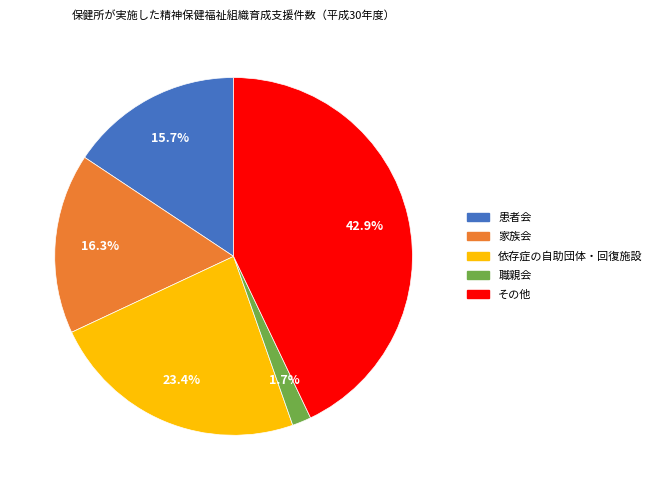

Which has a higher value, 患者会 or その他?

その他